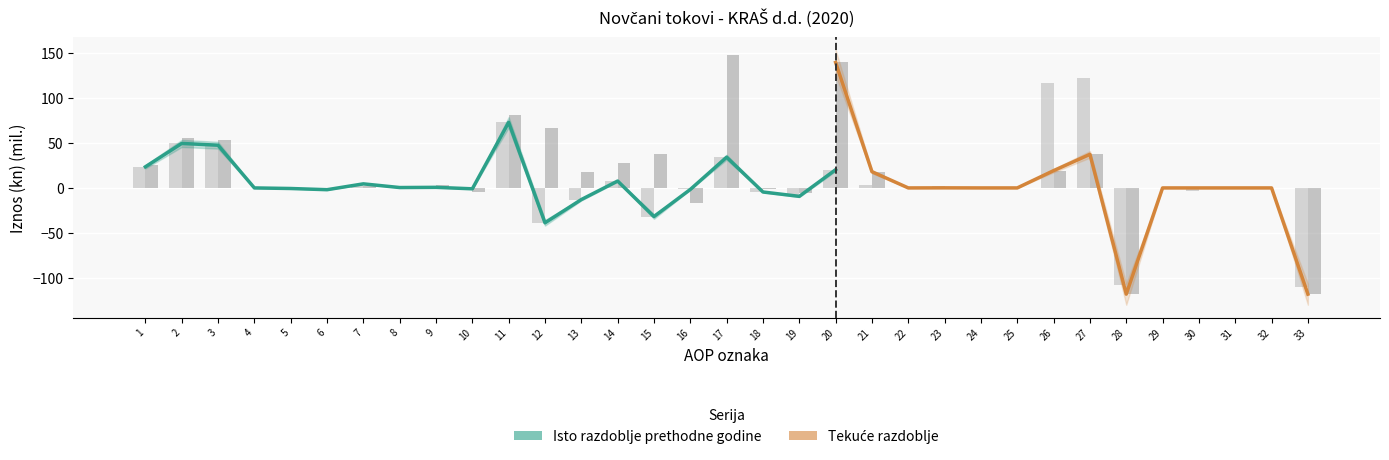

Rank the series by their average value, from highest to lowest.

Tekuće razdoblje, Isto razdoblje prethodne godine